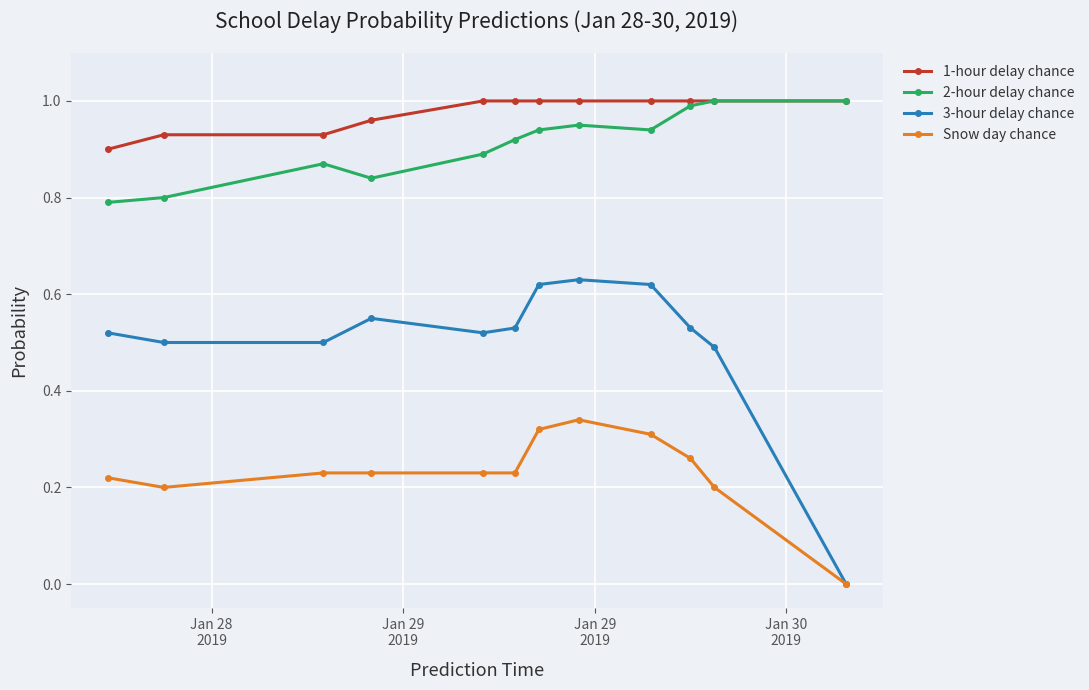

Which series has the largest total across all categories?

1-hour delay chance